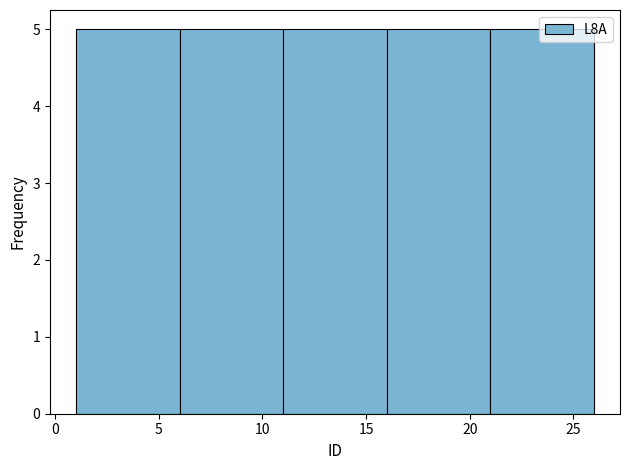

What is the height of the bar covering 6 to 11 on the x-axis? The values are not printed on the chart, so give them approximately, as read against the axis.

5